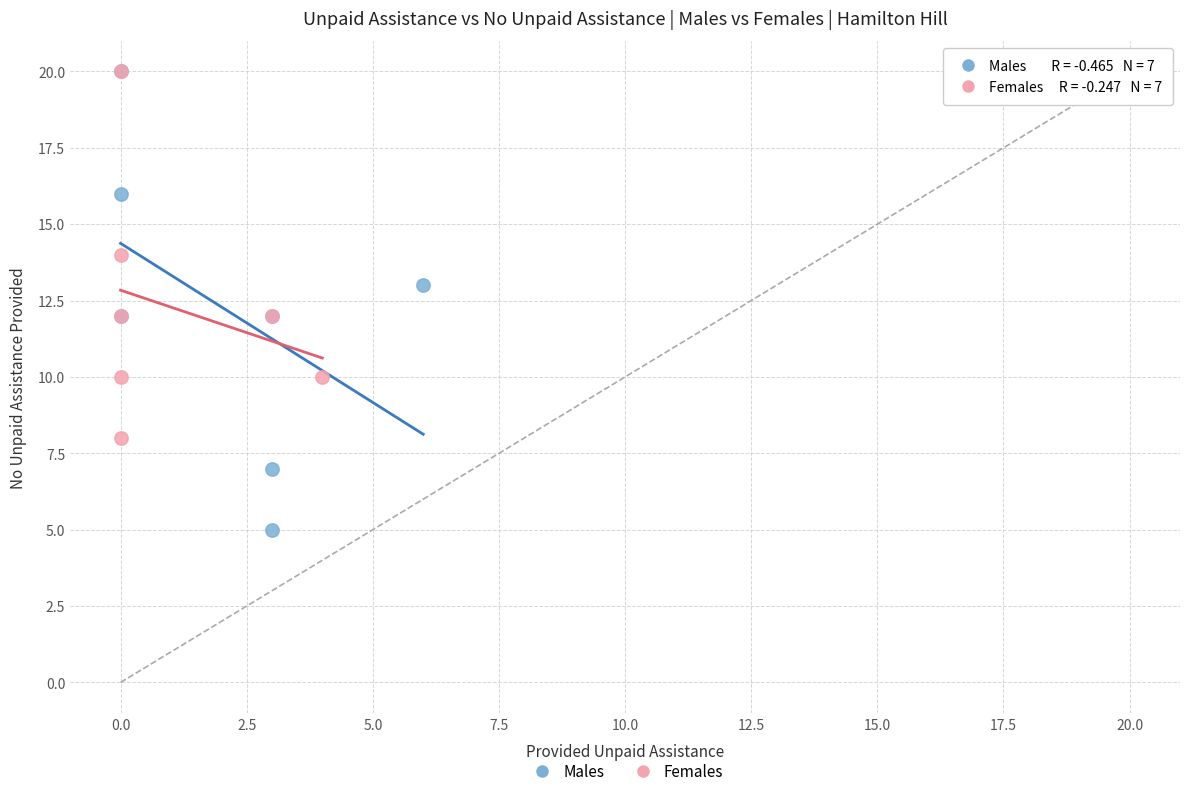

Which series reaches the minimum Y coordinate?

Males